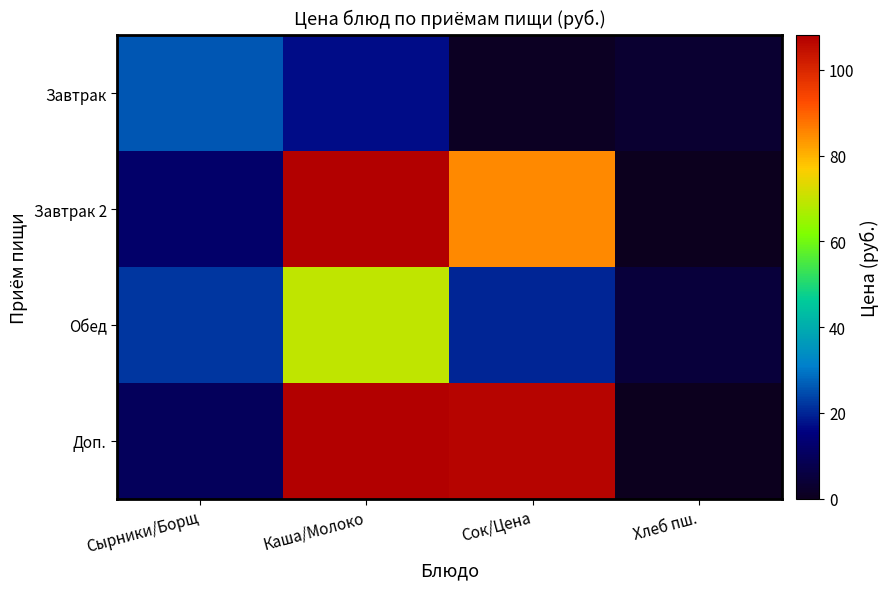

At how many categories does at least one series exceed 0?

4